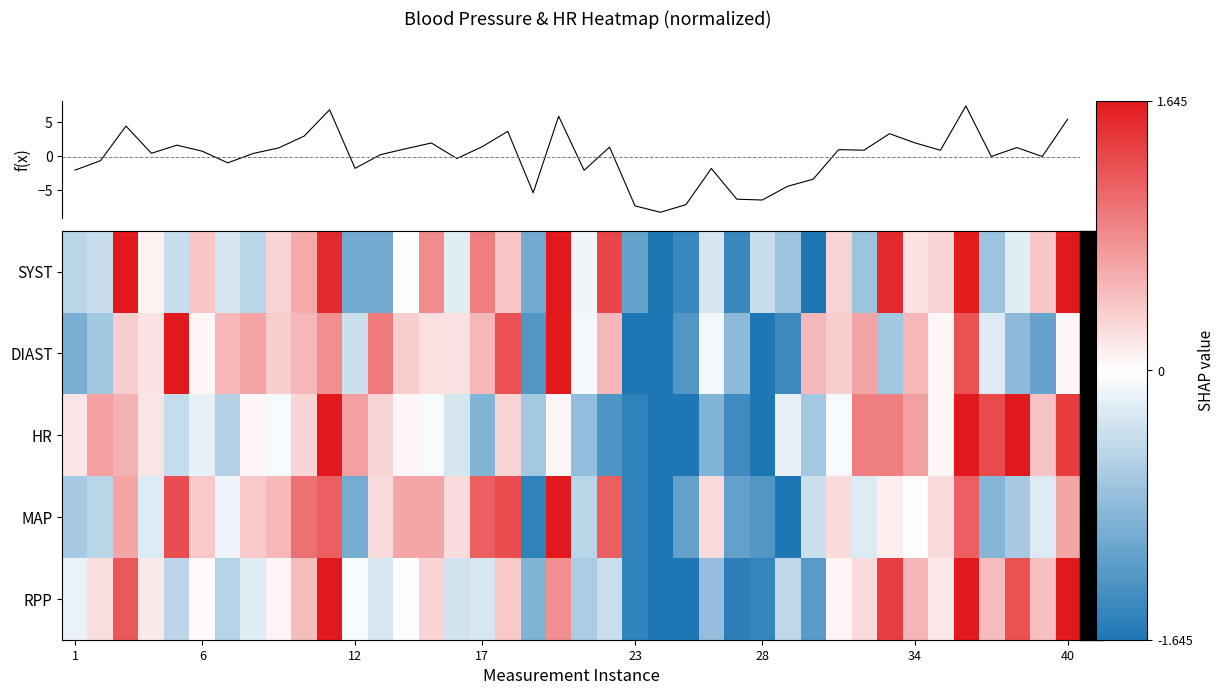

List the series in order of their peak value, highest first.

f(x), SYST, DIAST, HR, MAP, RPP